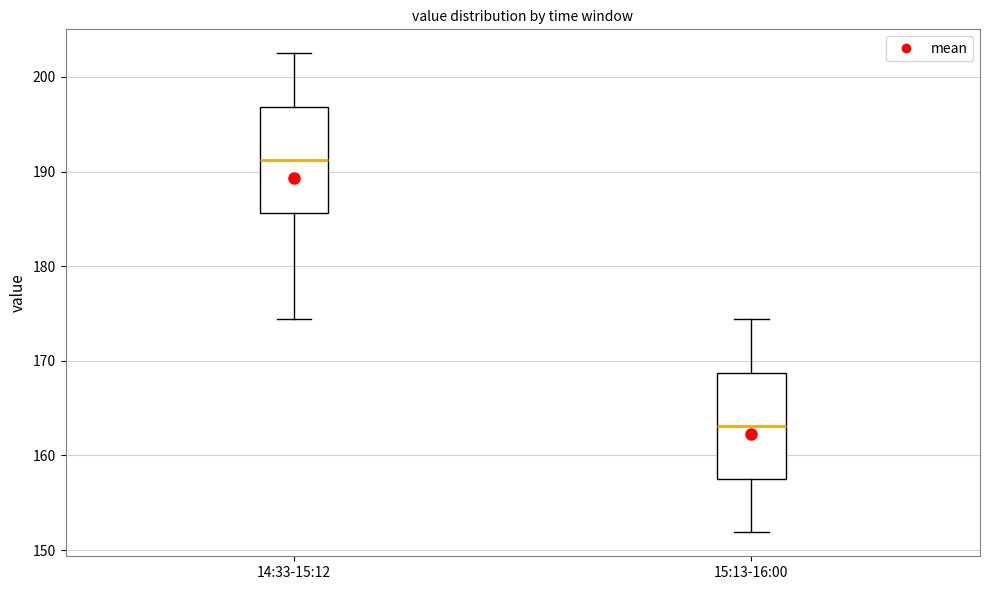

Reading left to right, transcribe this box plot: for each box, give where its median line is, the range the box spans, and where its two whiskers end, as read against the y-axis. The values are not printed on the chart, so give them approximately, as read against the axis.

14:33-15:12: median 191, box 186 to 197, whiskers 174 to 203
15:13-16:00: median 163, box 158 to 169, whiskers 152 to 174